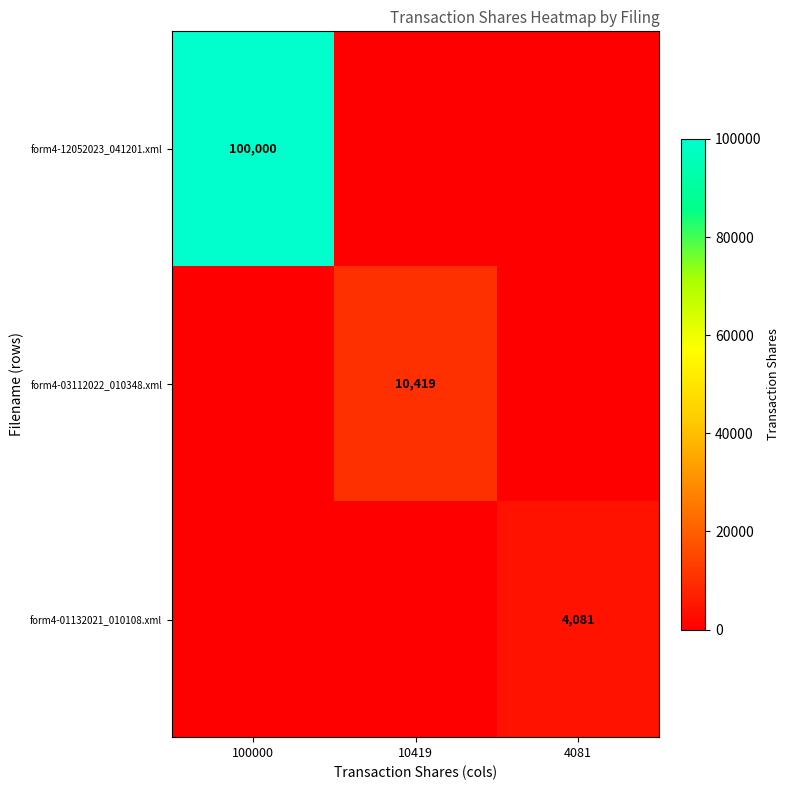

At which category is the sum across all series the highest?

100000